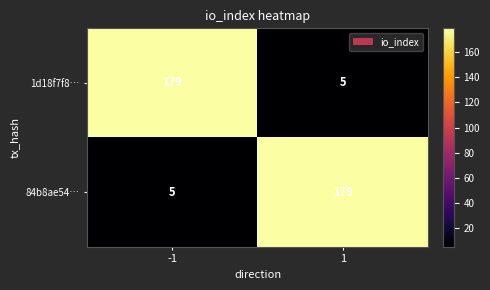

What is the difference between the highest and lowest values at 1?

174